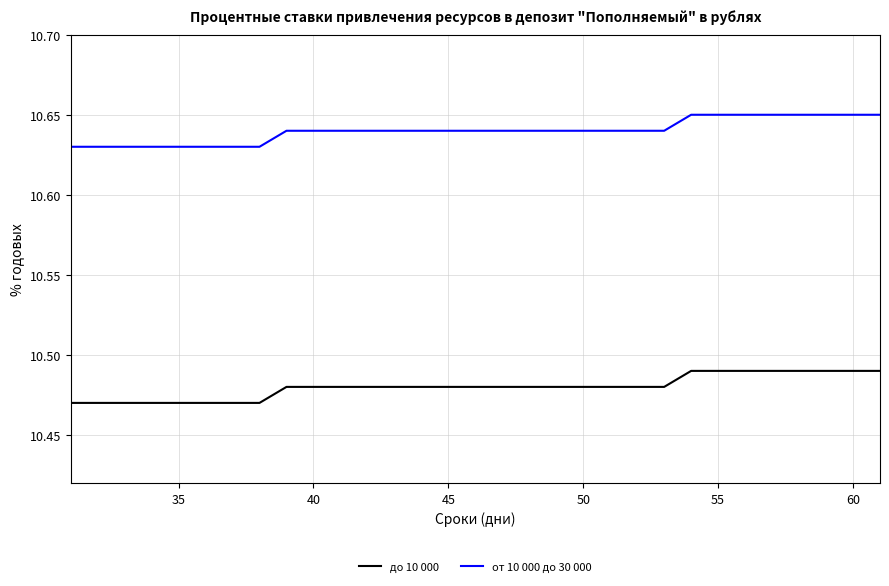

True or false: до 10 000 and от 10 000 до 30 000 cross at least once.

False